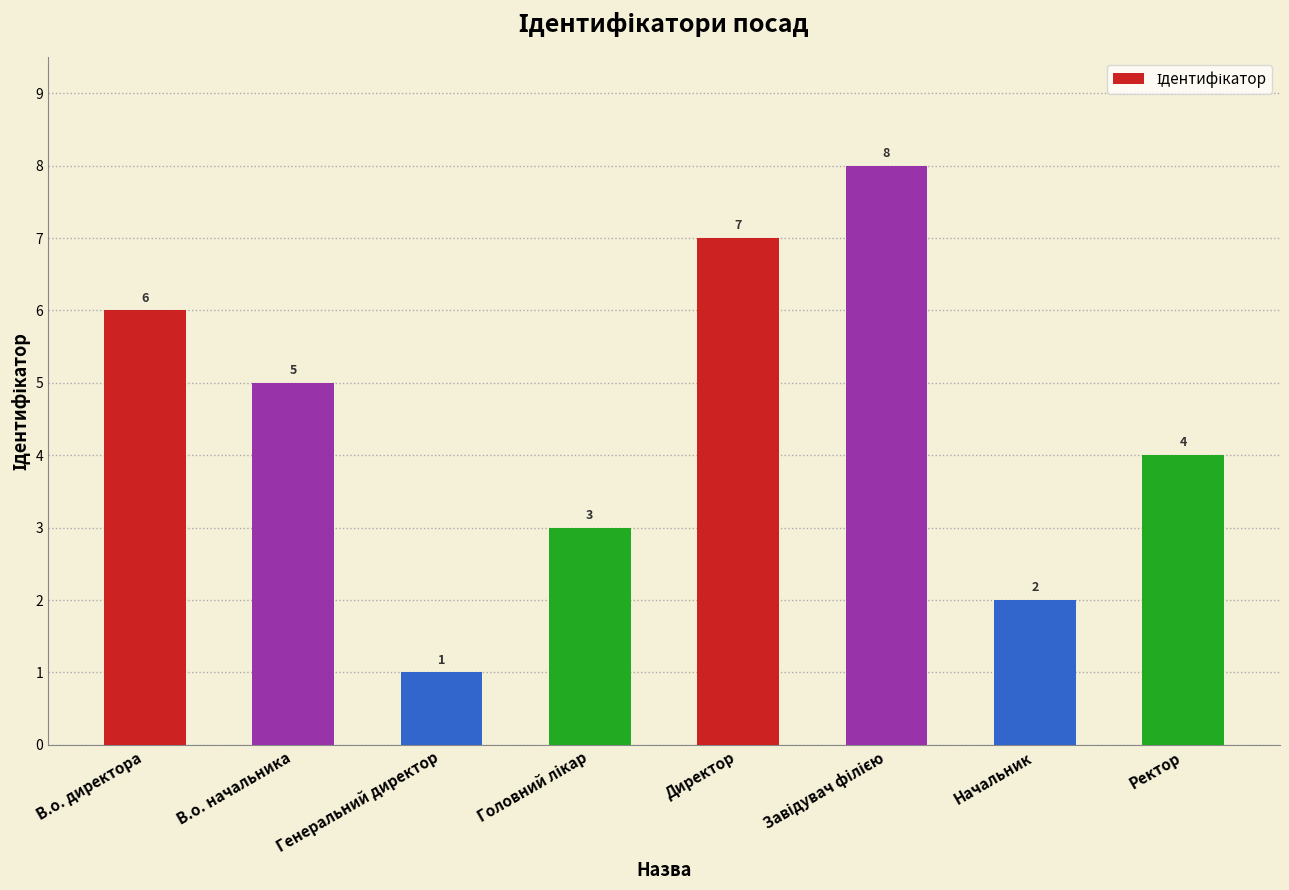

What is the sum of all values?

36